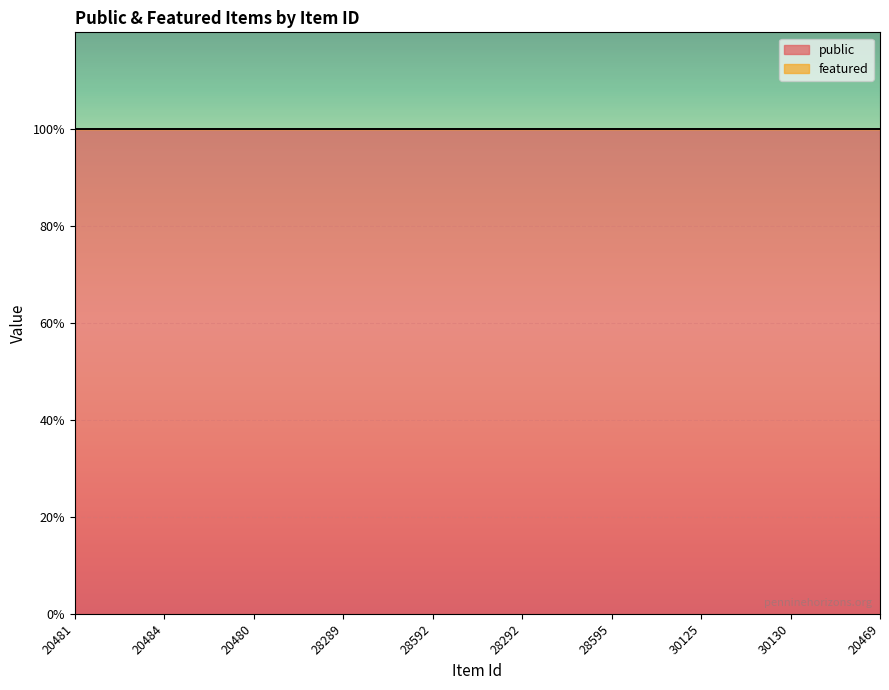

What position from the left is 20480?

3